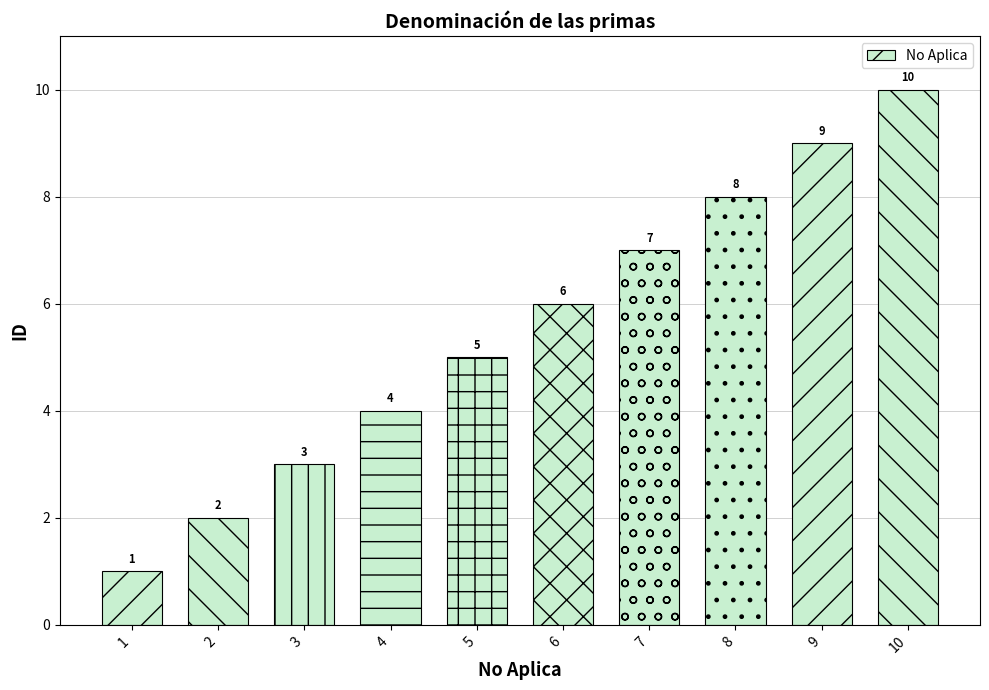

At which label is the value closest to 5?

5